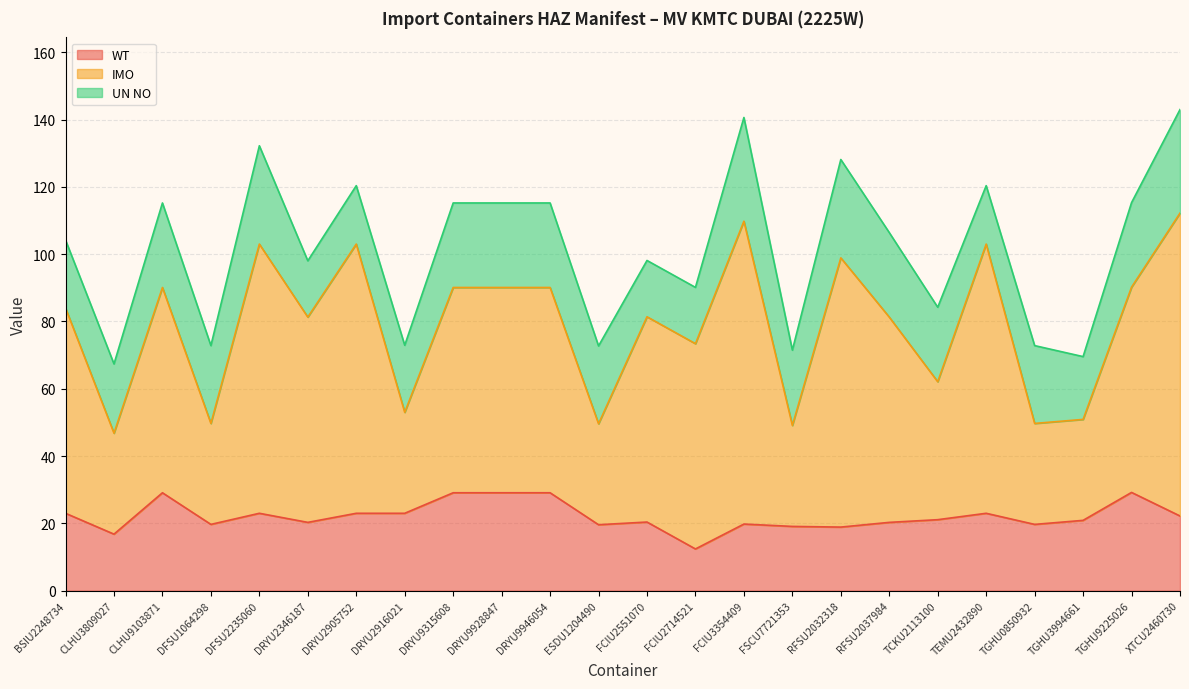

How many interior local valleys does the WT series have?

7